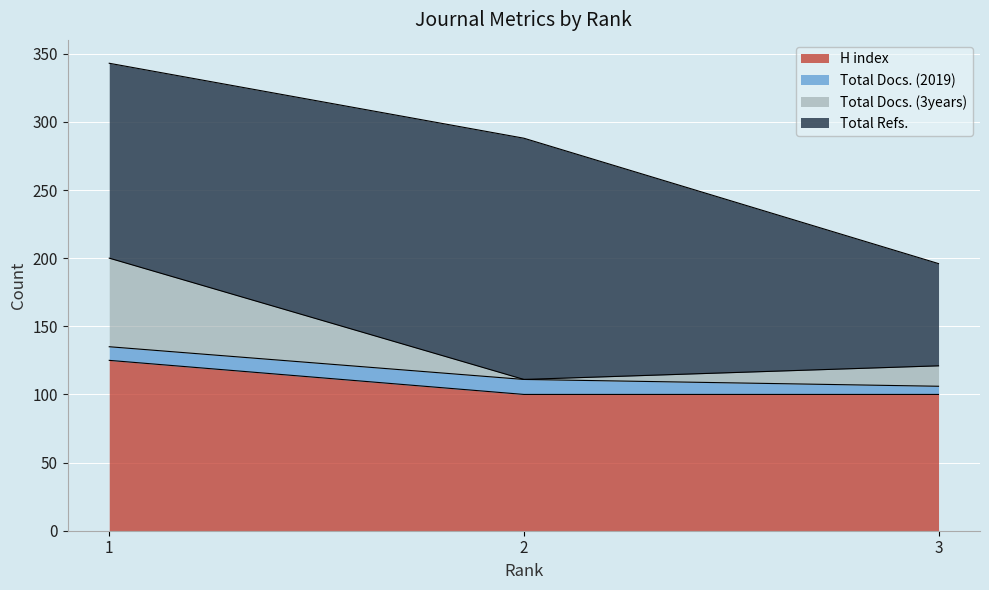

How many lines are shown in the chart?

4